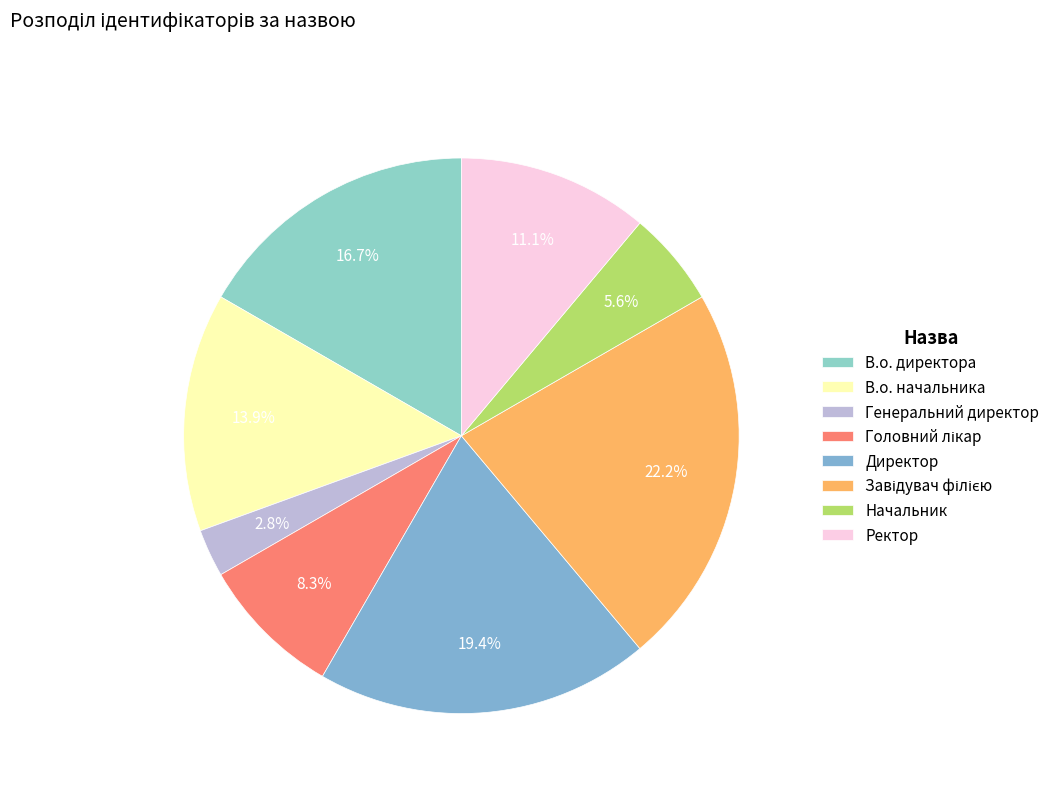

To the nearest percent, what is the average slice percentage?

12%